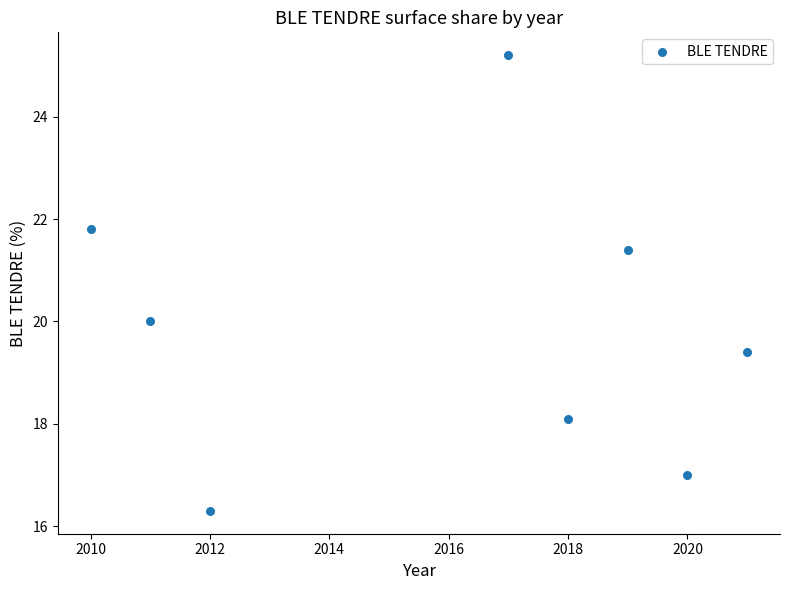

What is the range of Y values (max minus min)?

8.9